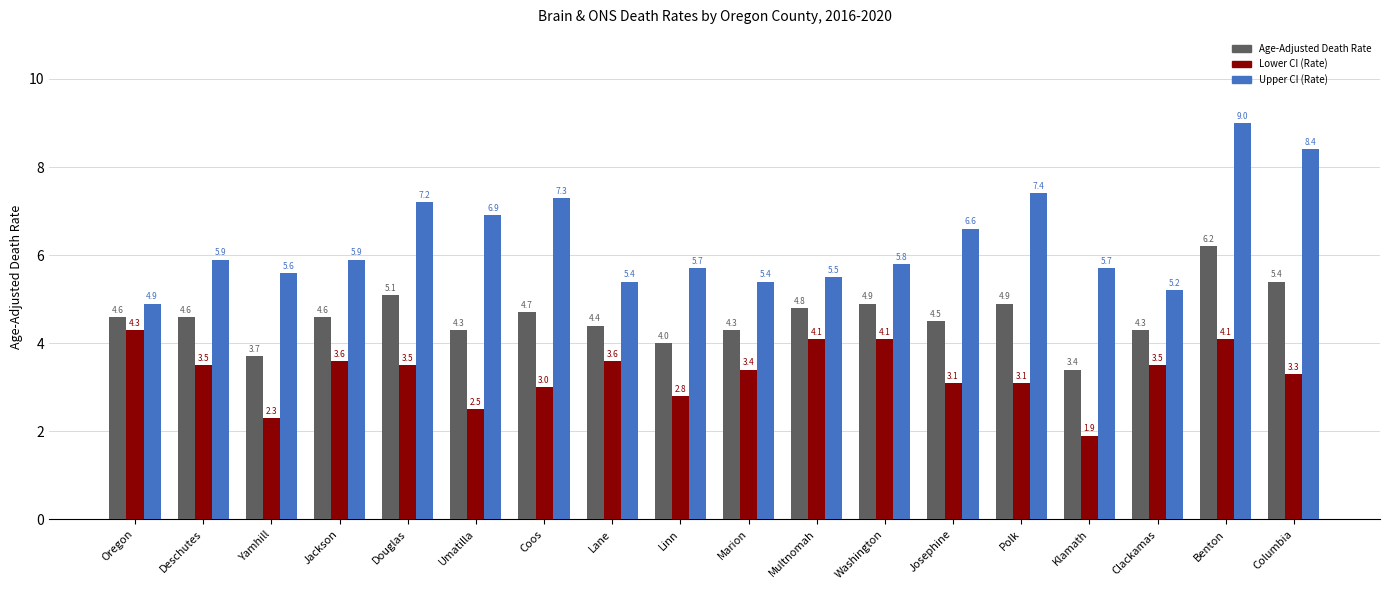

Reading right to left, extract all data points from this chart.

Age-Adjusted Death Rate: 5.4	6.2	4.3	3.4	4.9	4.5	4.9	4.8	4.3	4.0	4.4	4.7	4.3	5.1	4.6	3.7	4.6	4.6
Lower CI (Rate): 3.3	4.1	3.5	1.9	3.1	3.1	4.1	4.1	3.4	2.8	3.6	3.0	2.5	3.5	3.6	2.3	3.5	4.3
Upper CI (Rate): 8.4	9.0	5.2	5.7	7.4	6.6	5.8	5.5	5.4	5.7	5.4	7.3	6.9	7.2	5.9	5.6	5.9	4.9